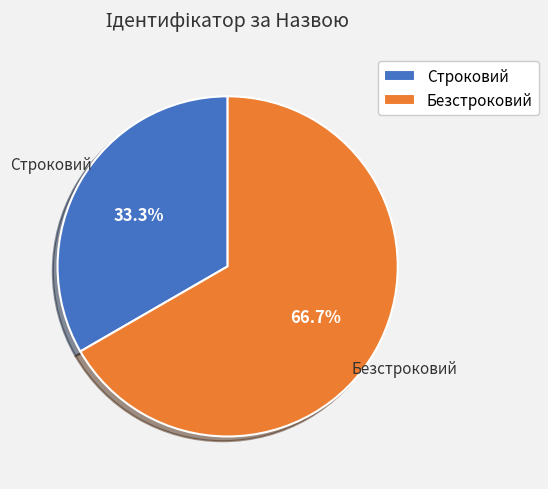

To the nearest percent, what percentage of the pie is Строковий?

33%